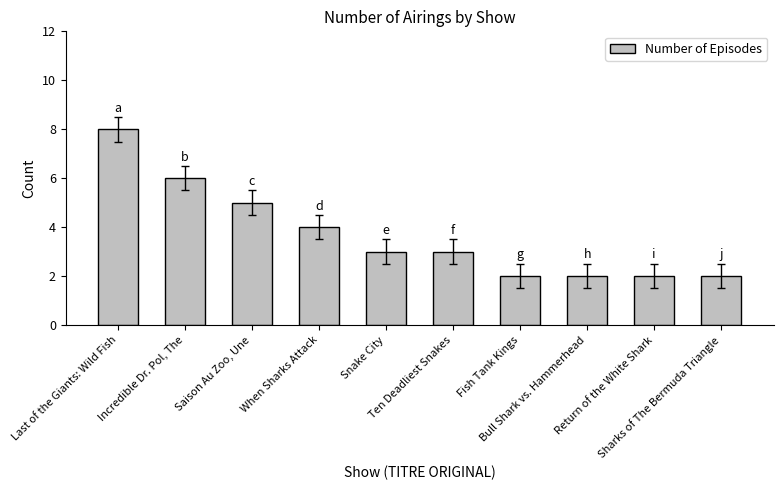

What is the difference between the second highest and second lowest values?

4